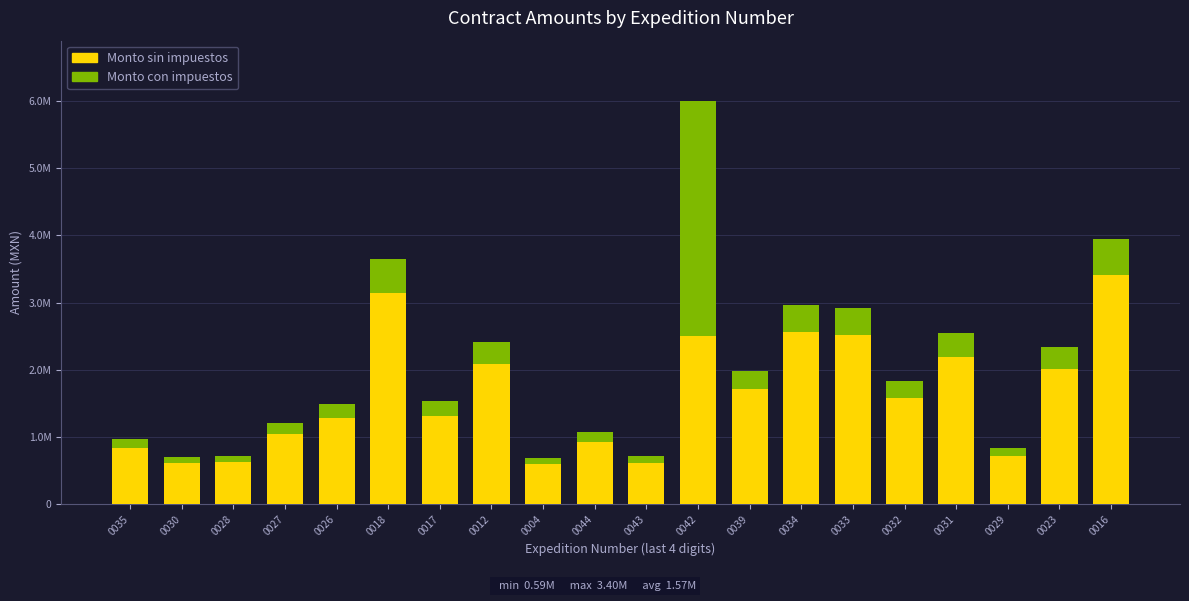

What is the label of the 3rd bar from the left?

0028